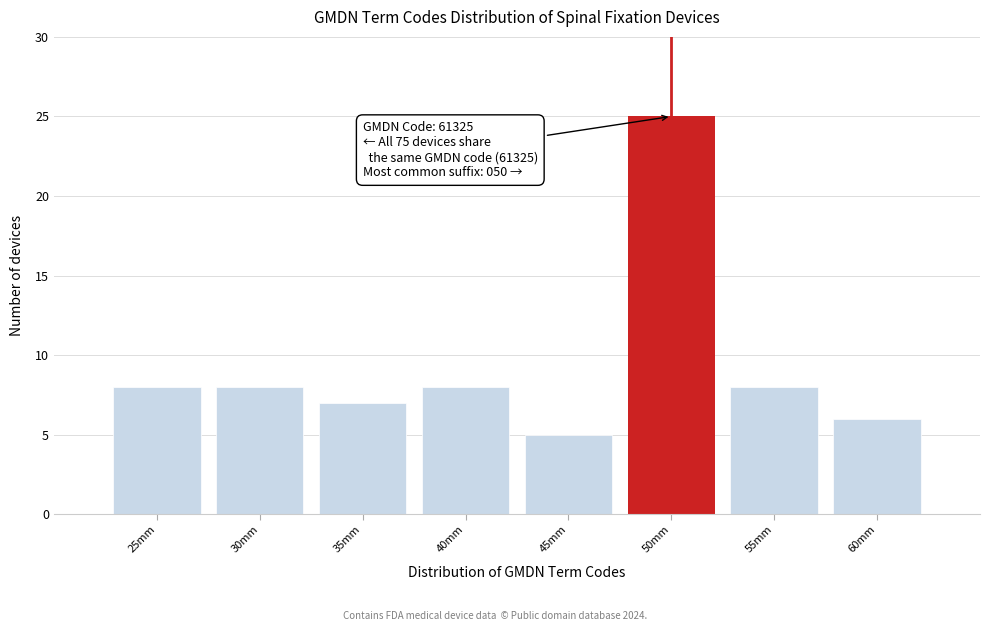

Which range on the x-axis has the tallest bar?

47.5 to 52.5